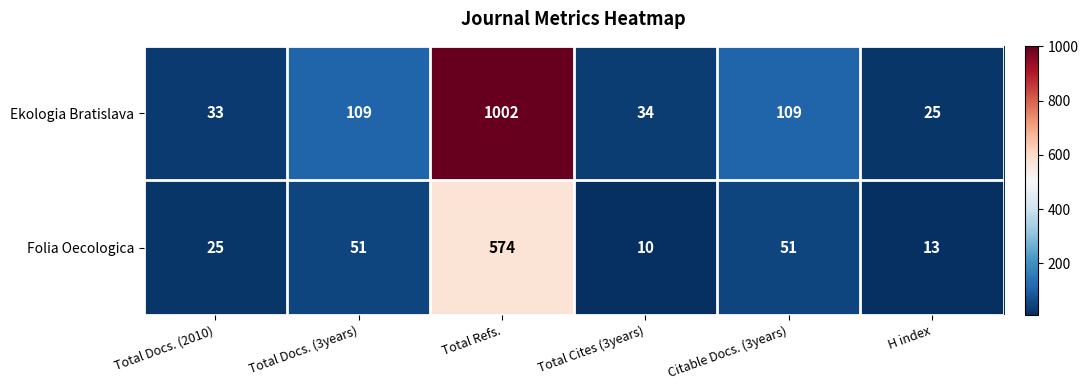

Which label corresponds to the smallest value in the chart?

Total Cites (3years)